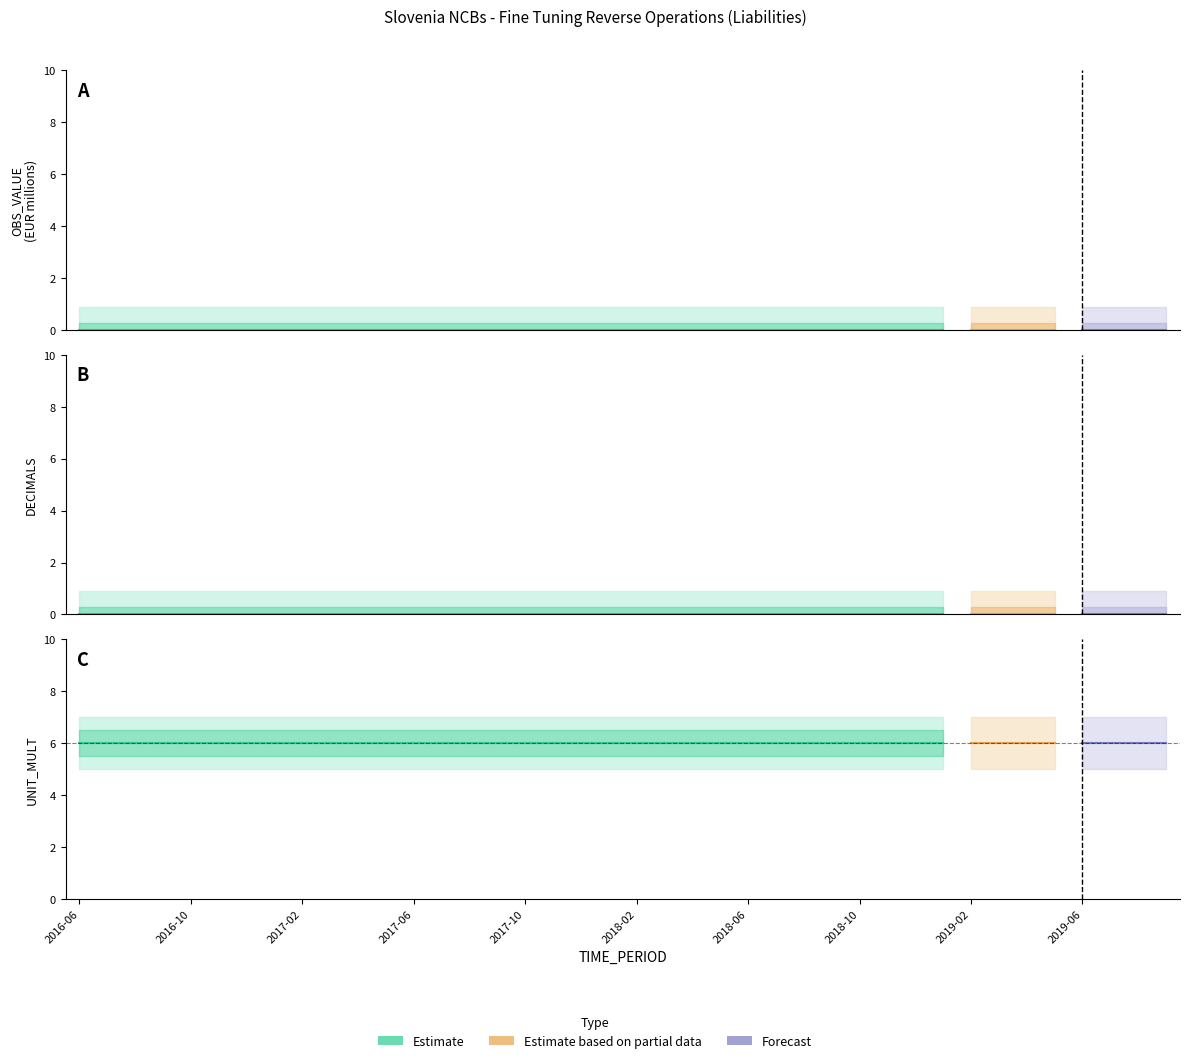

Which series has the largest total across all categories?

UNIT_MULT